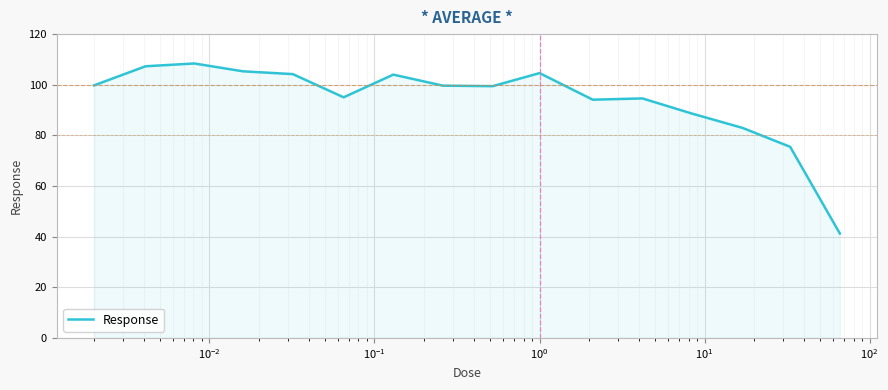

What is the minimum value shown in the chart?

41.2